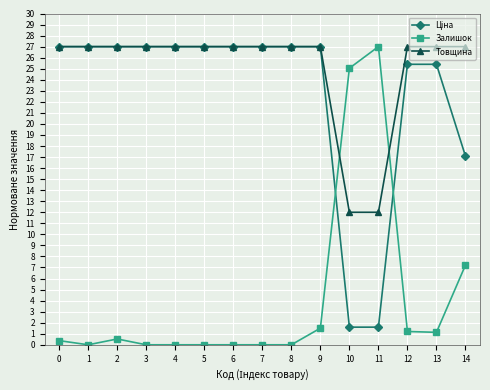

At how many categories does at least one series exceed 3?

15